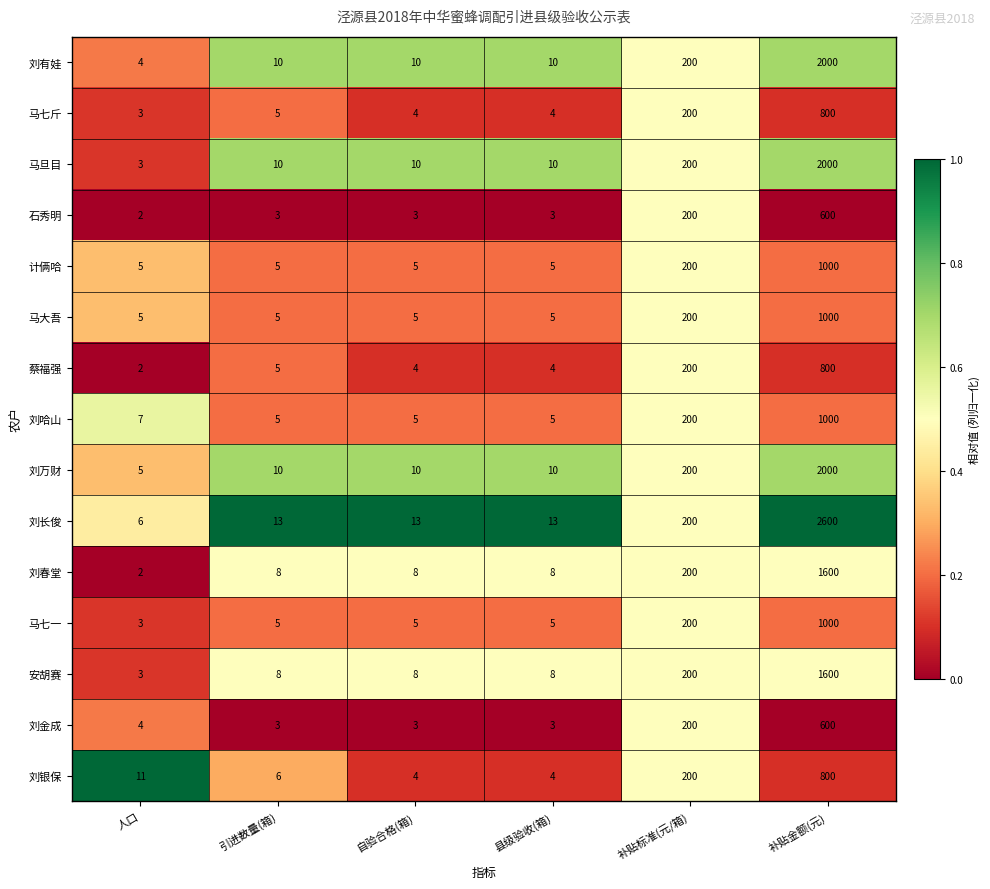

What is the difference between the second highest and second lowest values in the 马旦目 series?

190